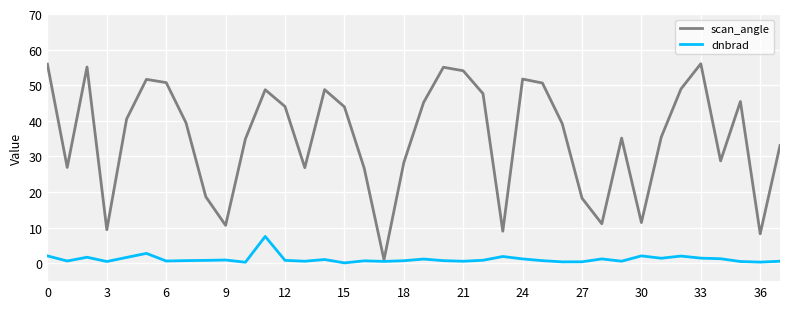

Which series has the widest spread of values?

scan_angle